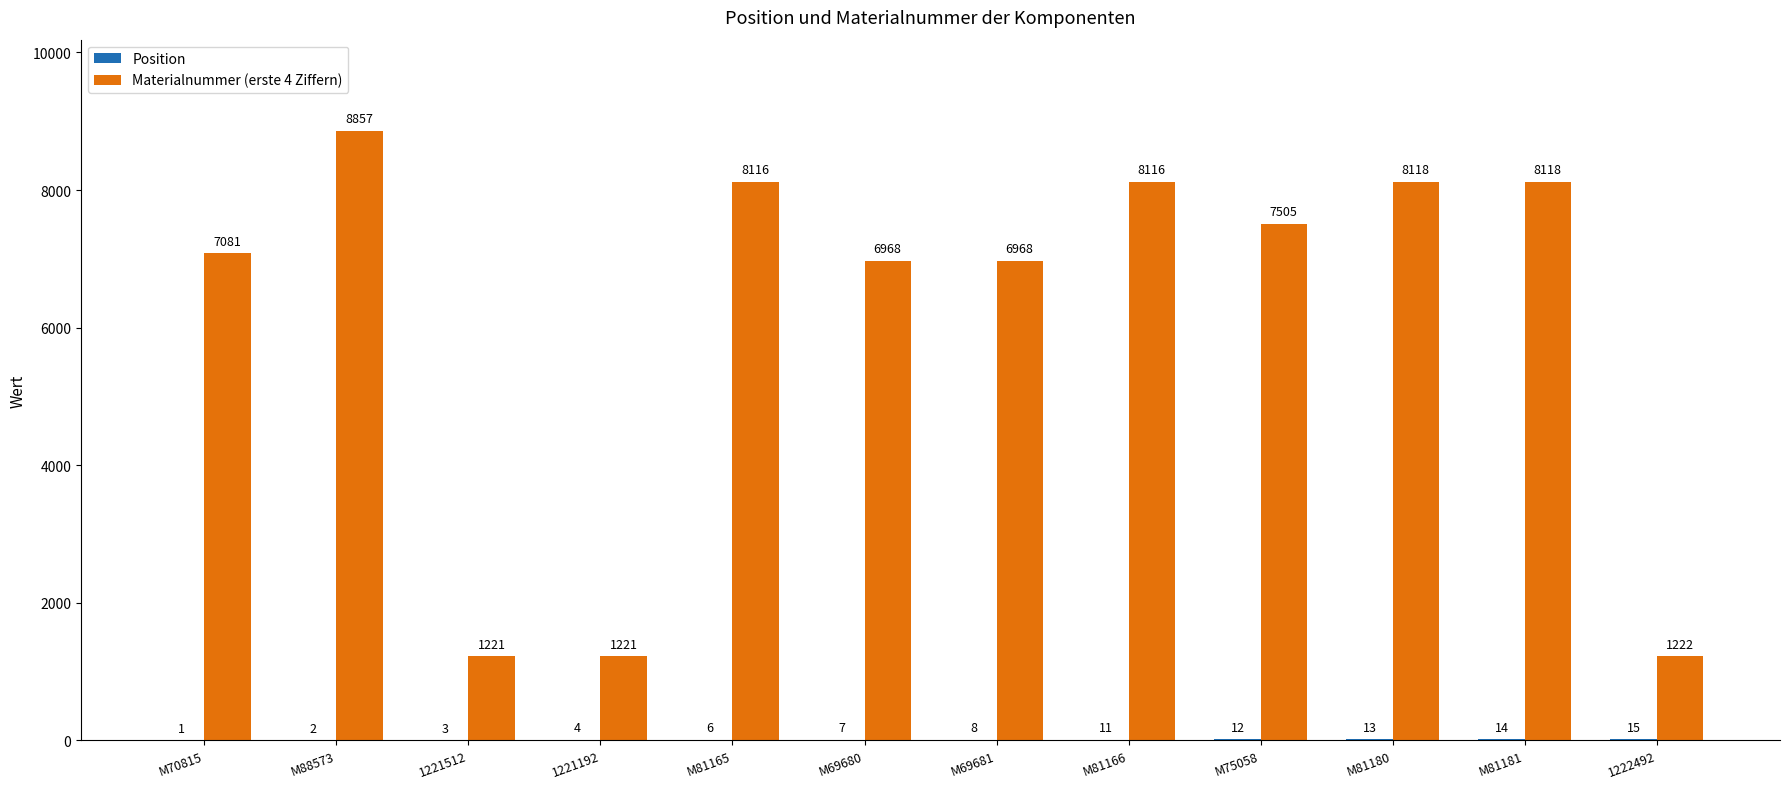

What is the maximum value shown in the chart?

8857